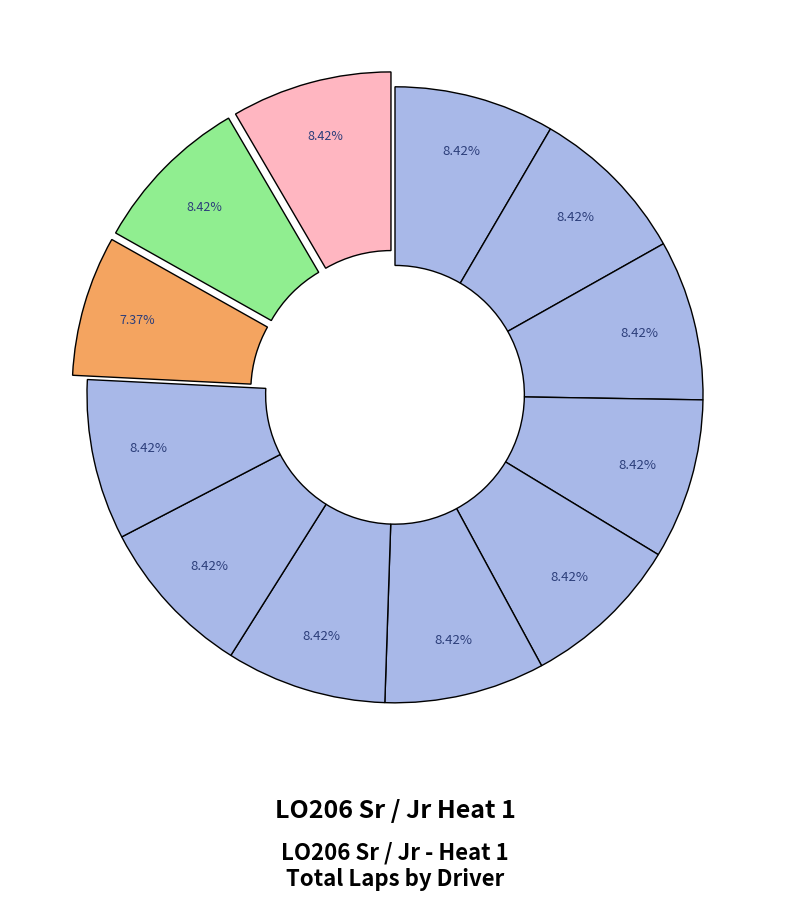

How many segments does this pie chart have?

12